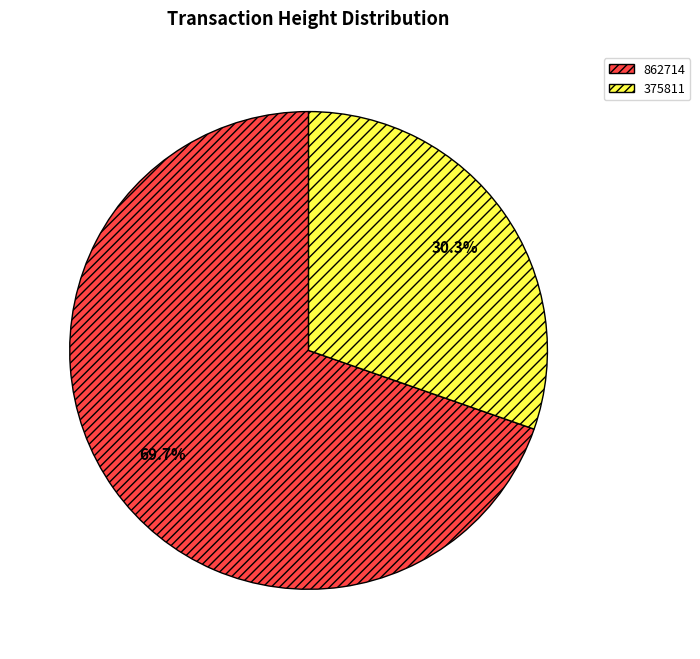

Count the number of slices in the pie.

2